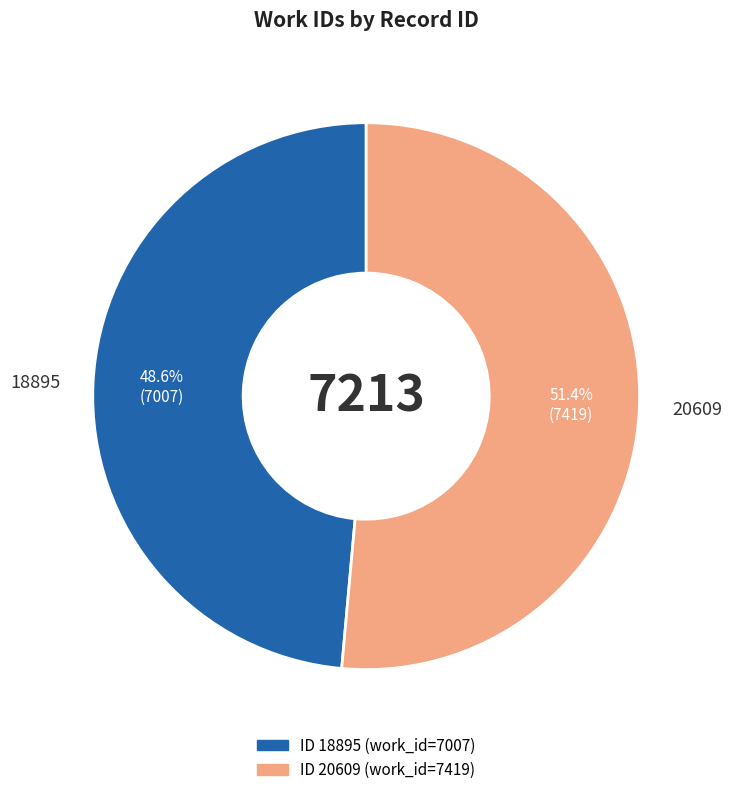

Approximately how many times larger is the value at 18895 compared to 20609?

0.9